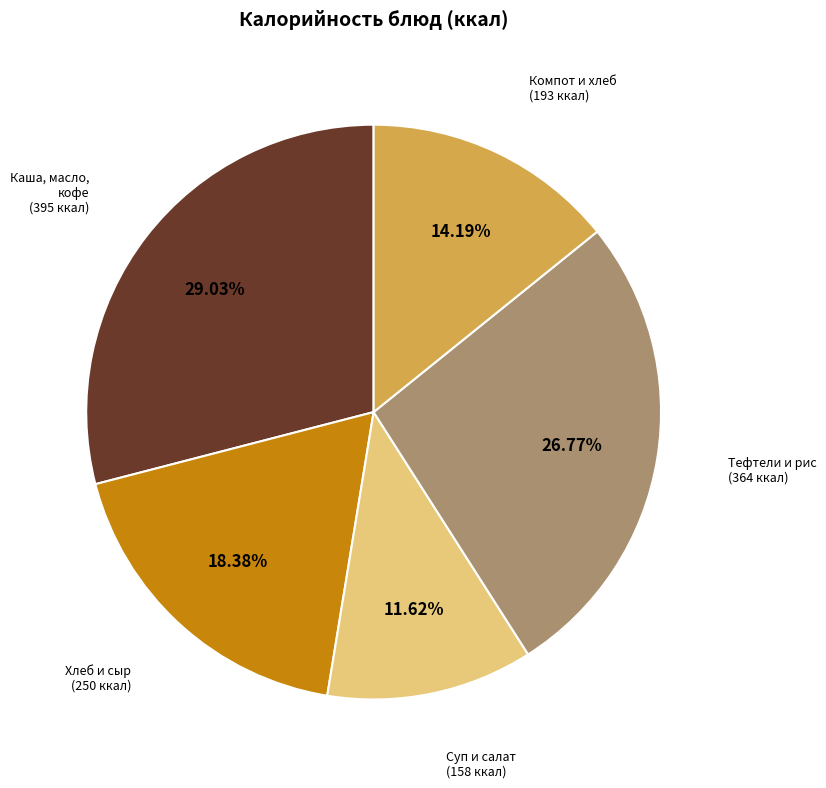

Which has a higher value, Хлеб и сыр (250 ккал) or Каша, масло, кофе (395 ккал)?

Каша, масло, кофе (395 ккал)